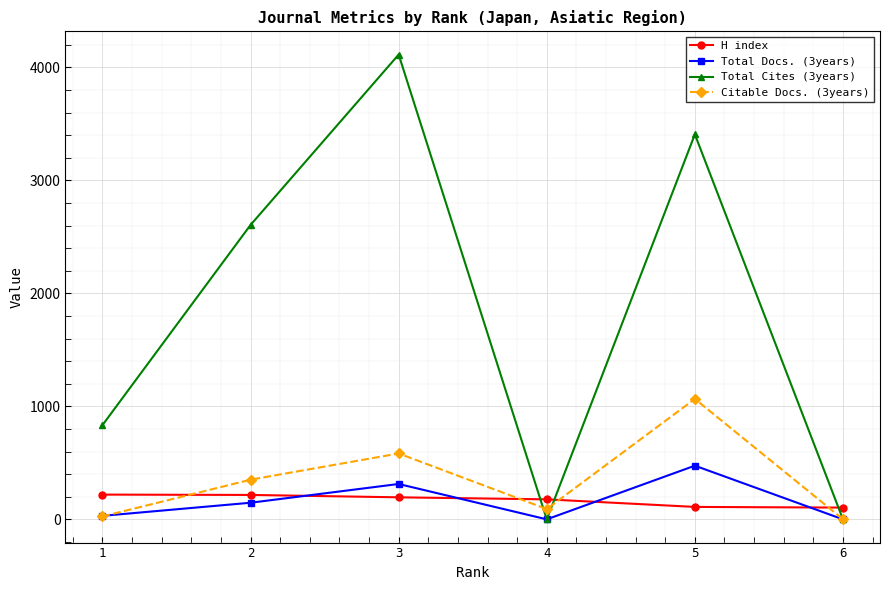

Which series has the widest spread of values?

Total Cites (3years)